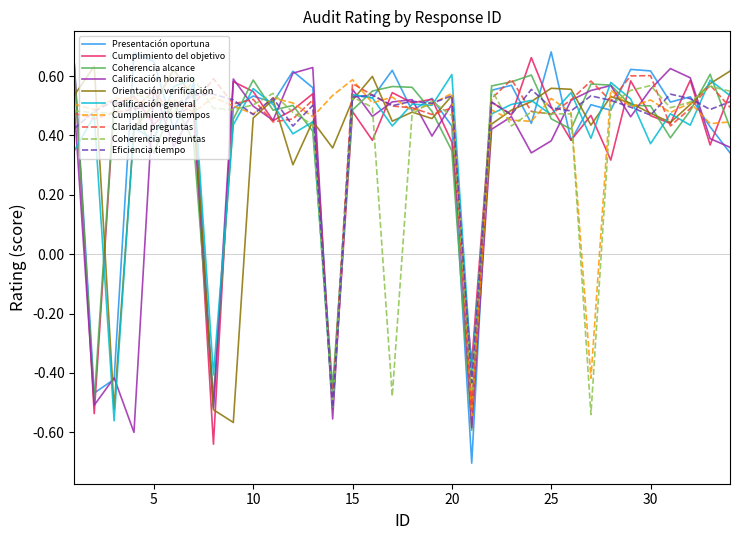

How many interior local peaks does the Eficiencia tiempo series have?

10